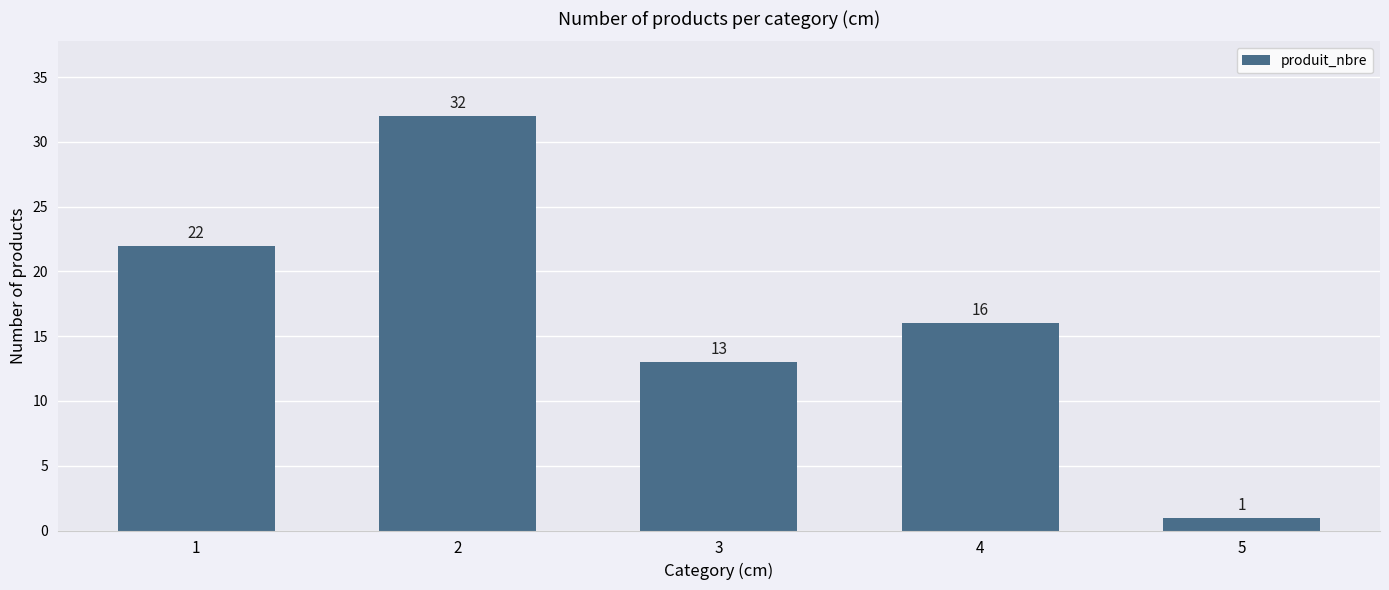

What is the difference between the values at 3 and 5?

12